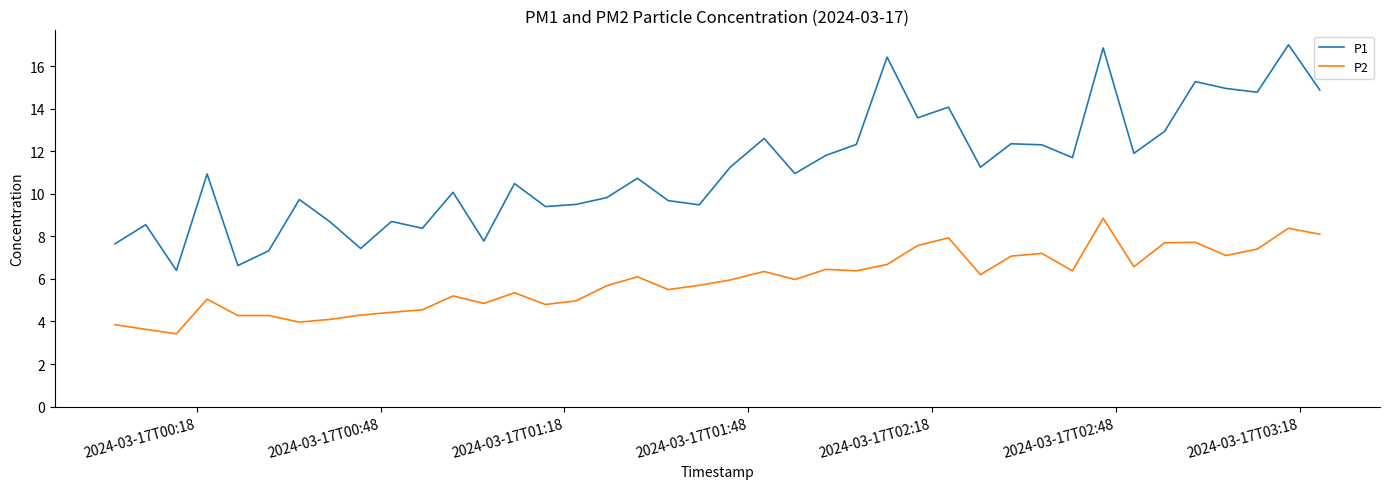

Rank the series by their average value, from lowest to highest.

P2, P1